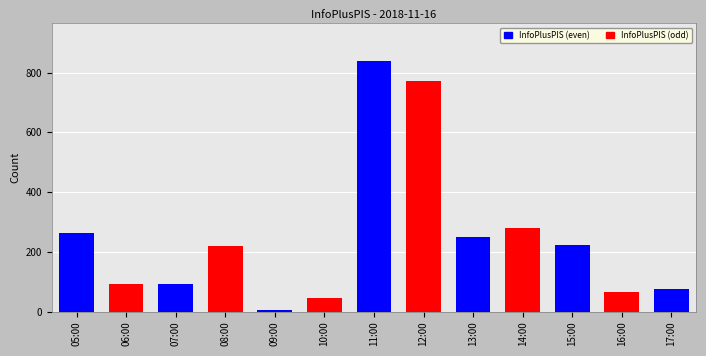

Count the number of categories in the chart.

13